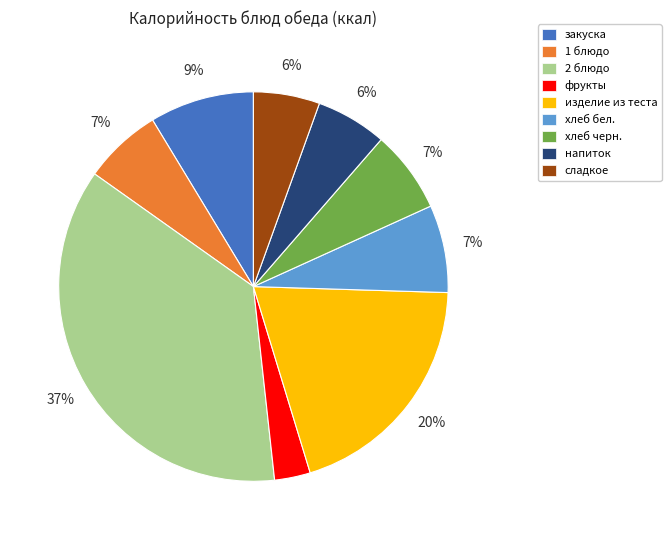

Is it true that 1 блюдо is 7% of the pie?

True